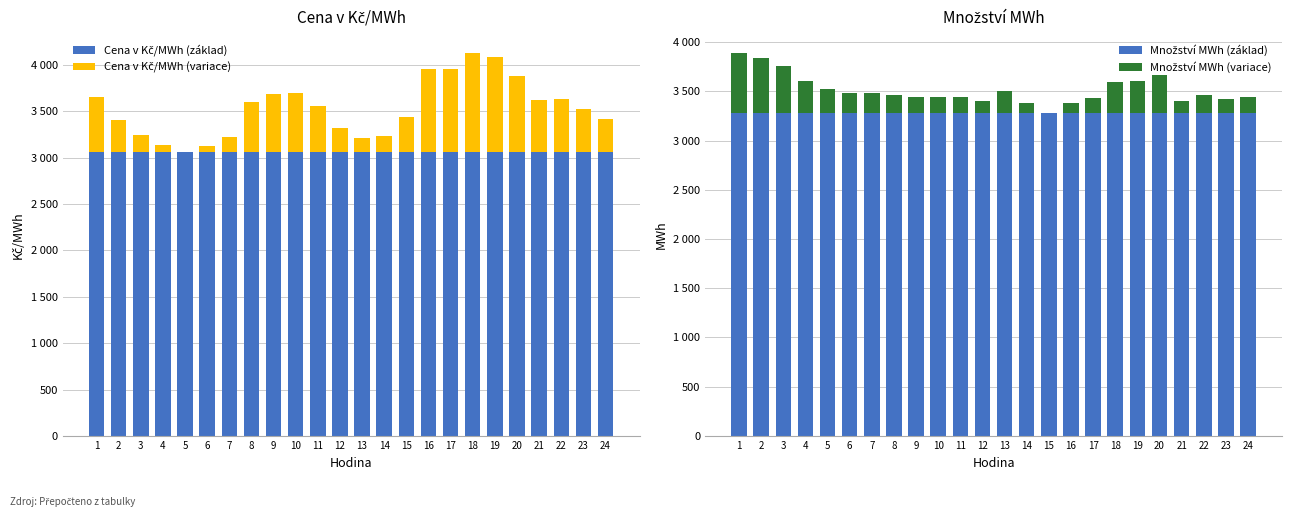

Reading left to right, transcribe all the data shown in this chart.

Cena v Kč/MWh (základ): 1=3056.0	2=3056.0	3=3056.0	4=3056.0	5=3056.0	6=3056.0	7=3056.0	8=3056.0	9=3056.0	10=3056.0	11=3056.0	12=3056.0	13=3056.0	14=3056.0	15=3056.0	16=3056.0	17=3056.0	18=3056.0	19=3056.0	20=3056.0	21=3056.0	22=3056.0	23=3056.0	24=3056.0
Cena v Kč/MWh (variace): 1=593.1	2=346.2	3=182.4	4=75.6	5=0.0	6=67.0	7=171.3	8=538.5	9=633.5	10=641.1	11=502.9	12=264.6	13=152.6	14=178.9	15=379.8	16=902.7	17=901.9	18=1068.9	19=1024.2	20=824.1	21=563.3	22=580.4	23=462.9	24=364.1
Množství MWh (základ): 1=3275.6	2=3275.6	3=3275.6	4=3275.6	5=3275.6	6=3275.6	7=3275.6	8=3275.6	9=3275.6	10=3275.6	11=3275.6	12=3275.6	13=3275.6	14=3275.6	15=3275.6	16=3275.6	17=3275.6	18=3275.6	19=3275.6	20=3275.6	21=3275.6	22=3275.6	23=3275.6	24=3275.6
Množství MWh (variace): 1=611.1	2=563.8	3=484.8	4=324.4	5=245.9	6=204.0	7=209.4	8=189.6	9=161.7	10=163.5	11=169.9	12=129.4	13=228.5	14=110.1	15=0.0	16=110.6	17=160.0	18=314.1	19=330.2	20=391.5	21=129.8	22=186.1	23=145.9	24=164.1